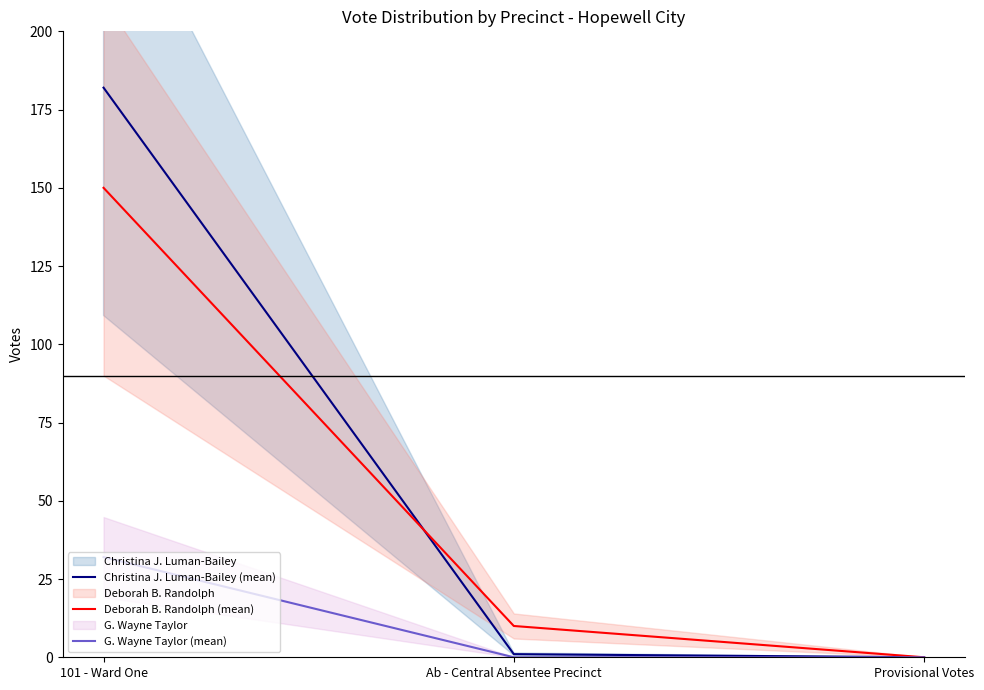

Which has a higher value, Ab - Central Absentee Precinct or Provisional Votes?

Ab - Central Absentee Precinct